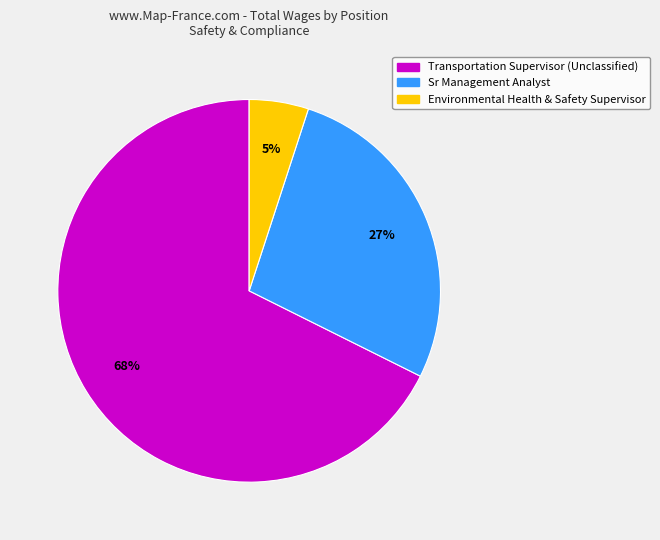

Which slice is the smallest?

Environmental Health & Safety Supervisor